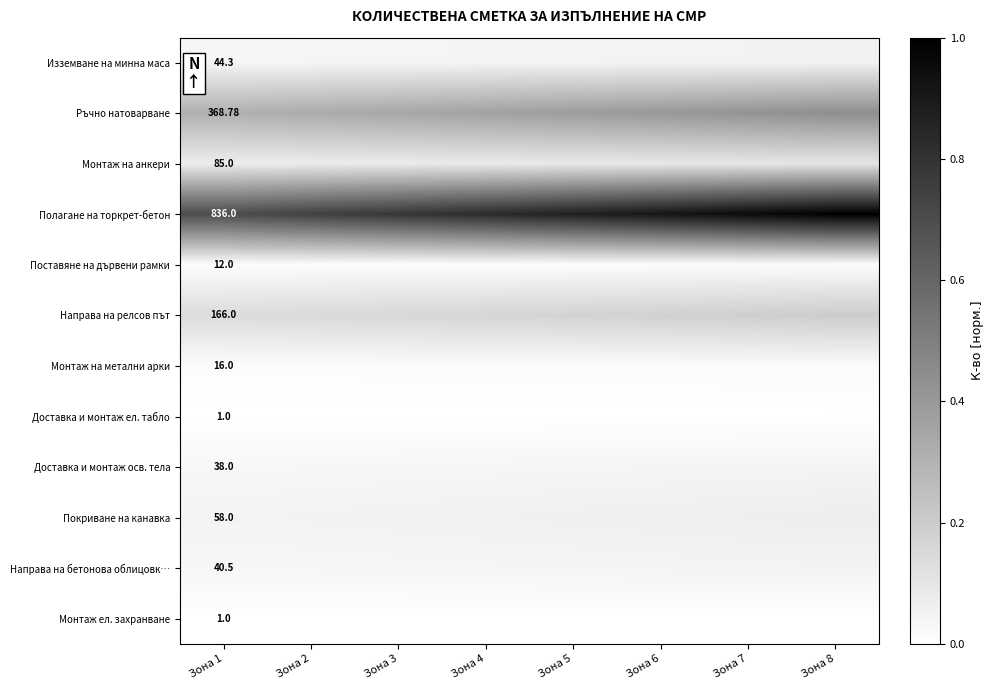

At which category is the sum across all series the highest?

Зона 8